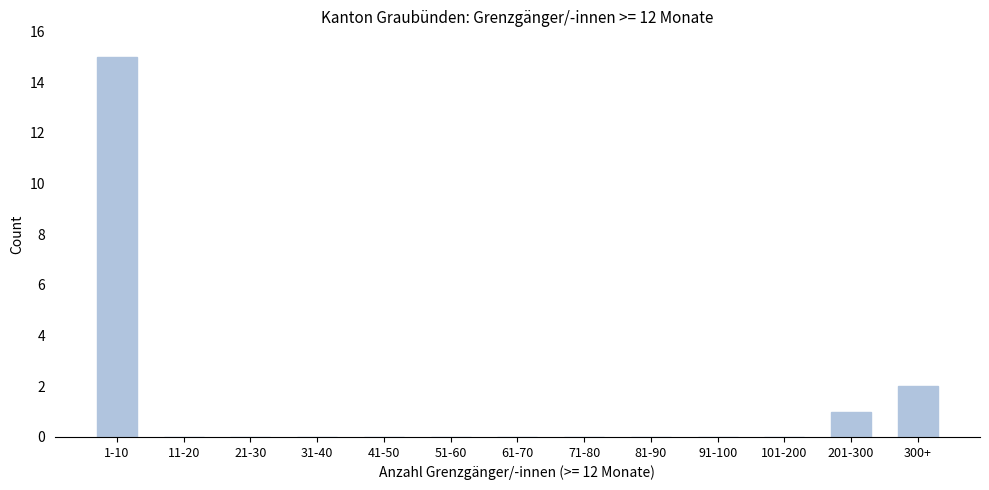

Reading left to right, what are all the values shown in this chart?

1-10=15	11-20=0	21-30=0	31-40=0	41-50=0	51-60=0	61-70=0	71-80=0	81-90=0	91-100=0	101-200=0	201-300=1	300+=2